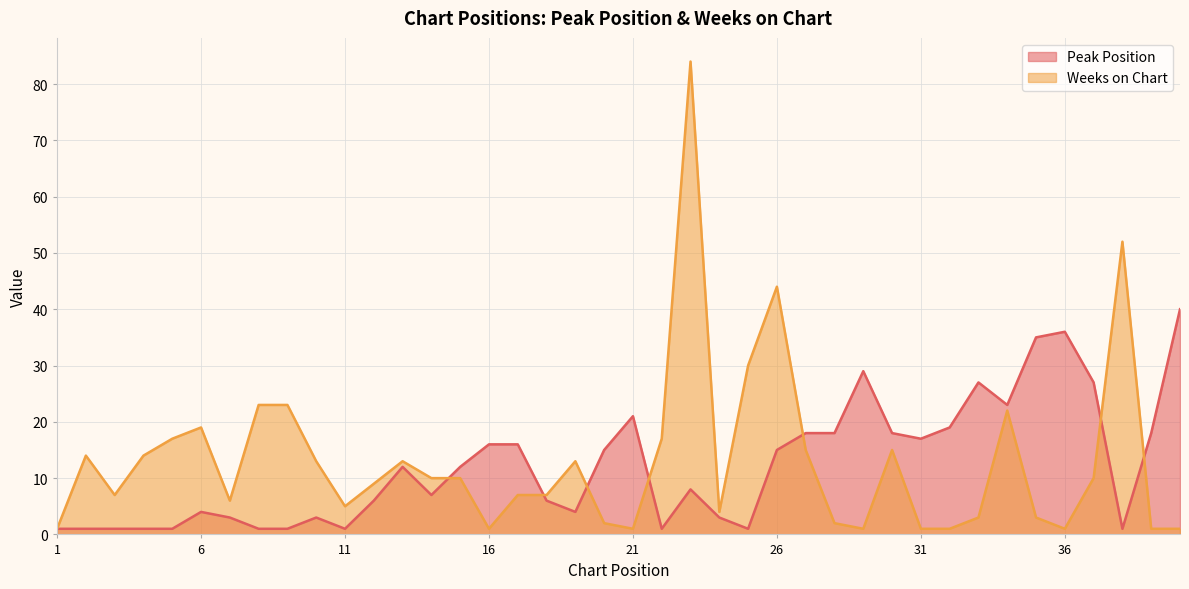

What is the sum of all Peak Position values?

487